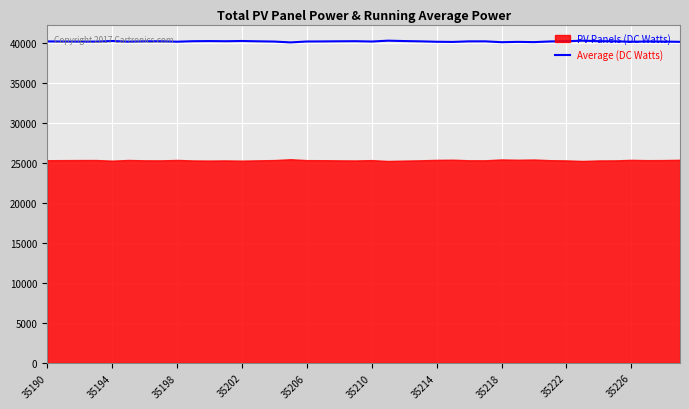

How many points are higher than both their immediate neighbors (excluding endpoints)?

10